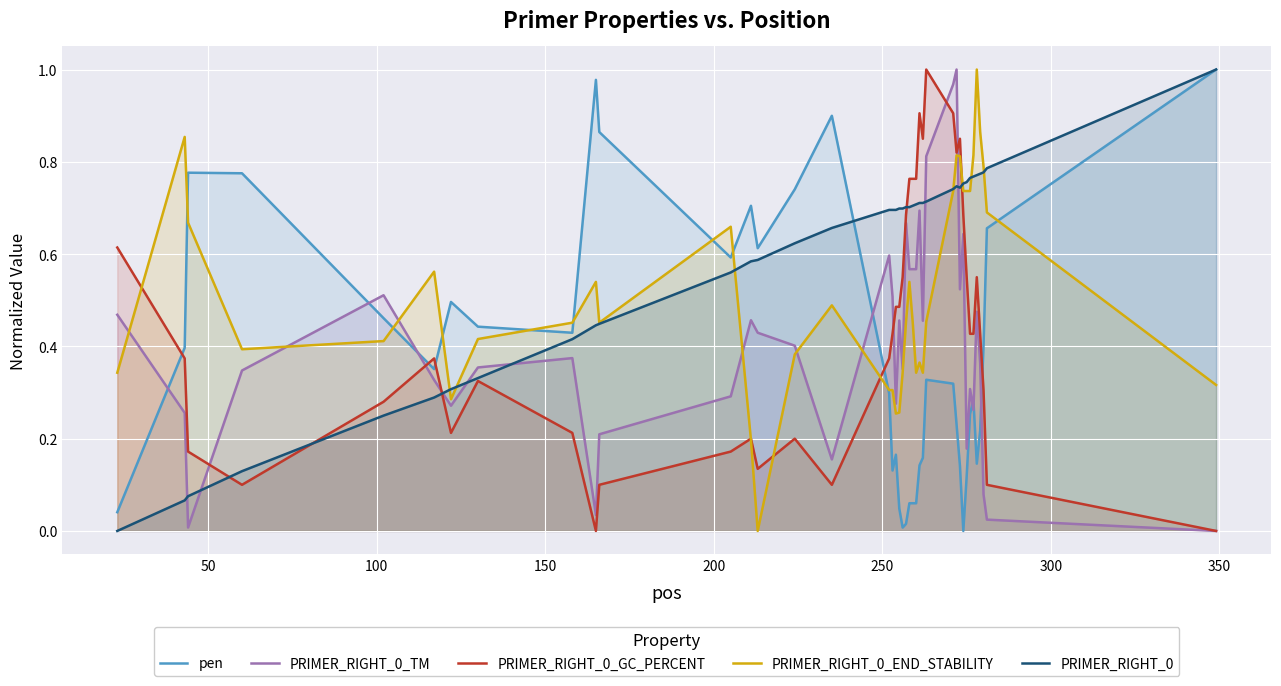

After their last crossing, which series has the higher values: pen or PRIMER_RIGHT_0_GC_PERCENT?

pen